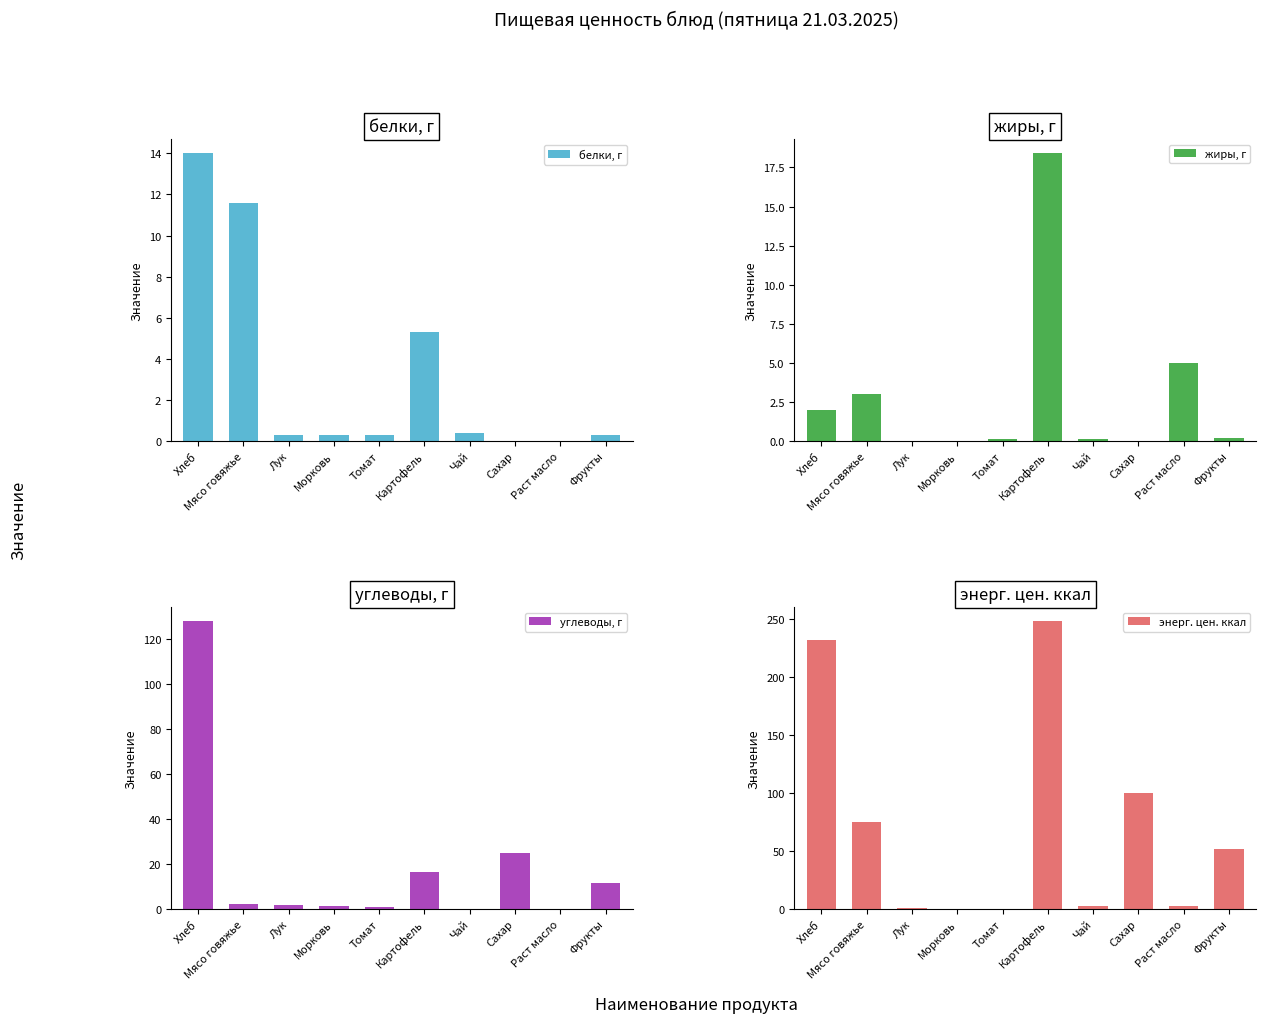

What is the average value of the белки, г series?

3.2